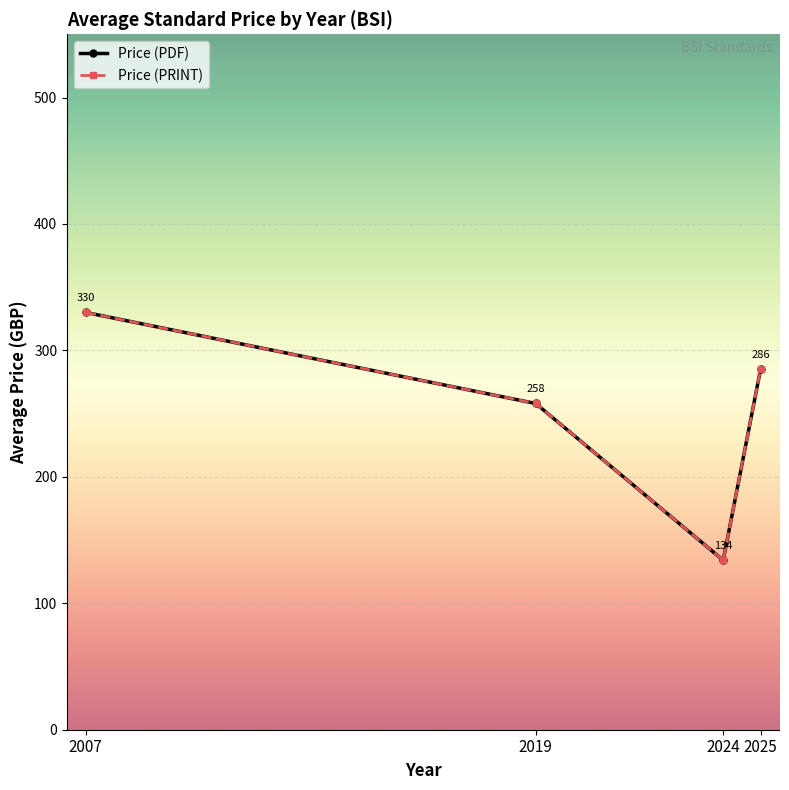

The Price (PDF) series shows 258.0 at 2019. True or false?

True